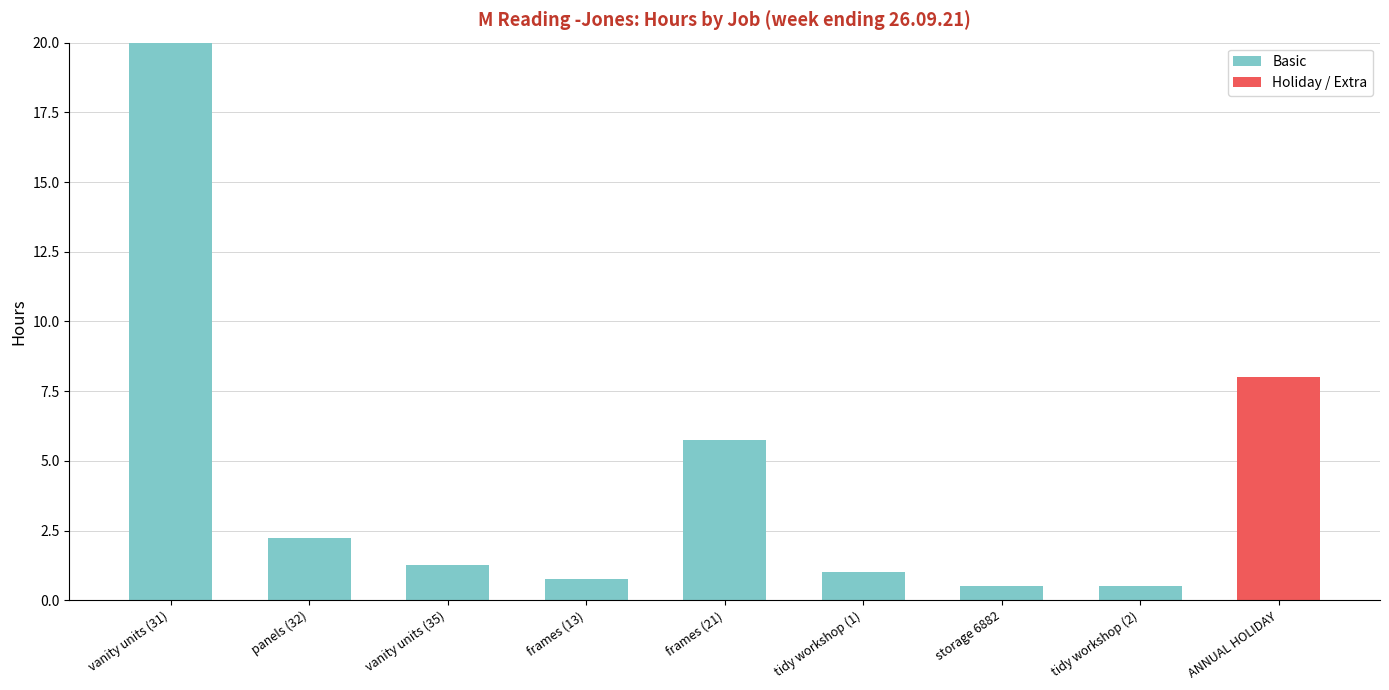

Read the Basic value at tidy workshop (1).

1.0